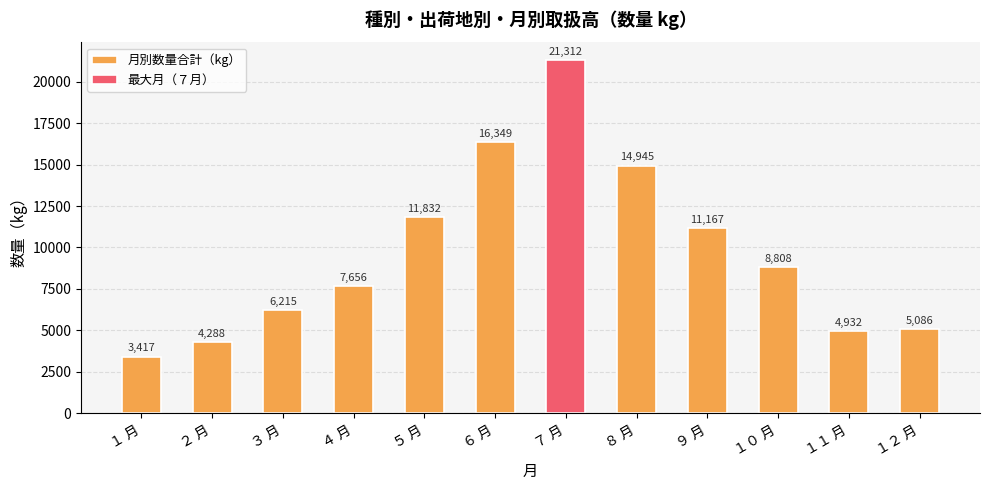

What is the sum of all values?

116007